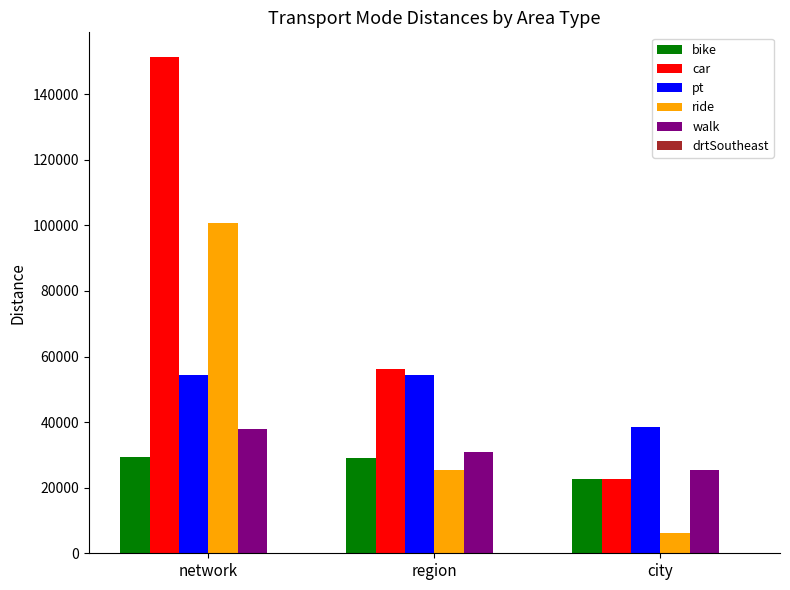

At which category is the sum across all series the highest?

network